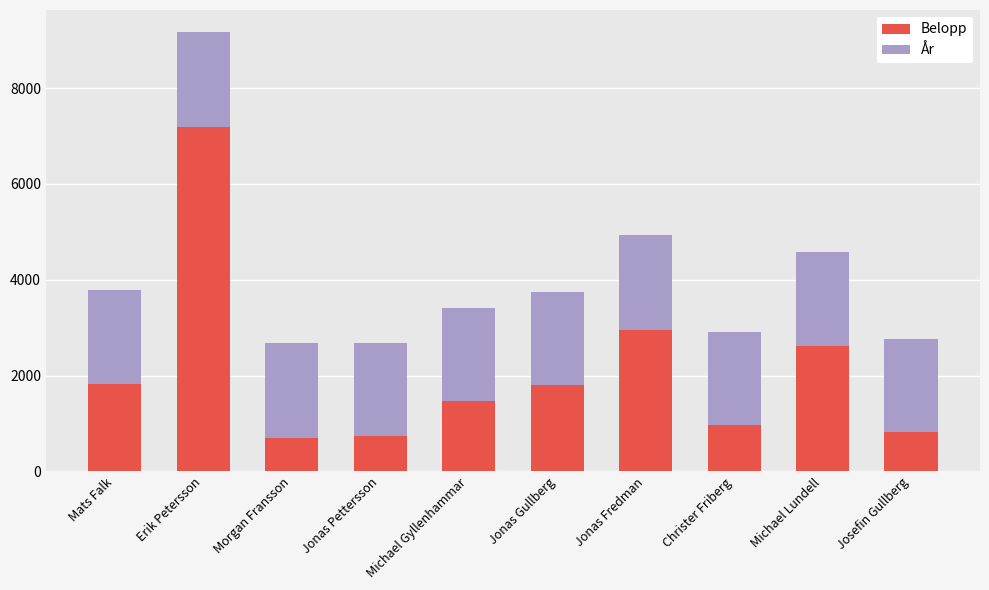

What is the total value across all series at Mats Falk?

3788